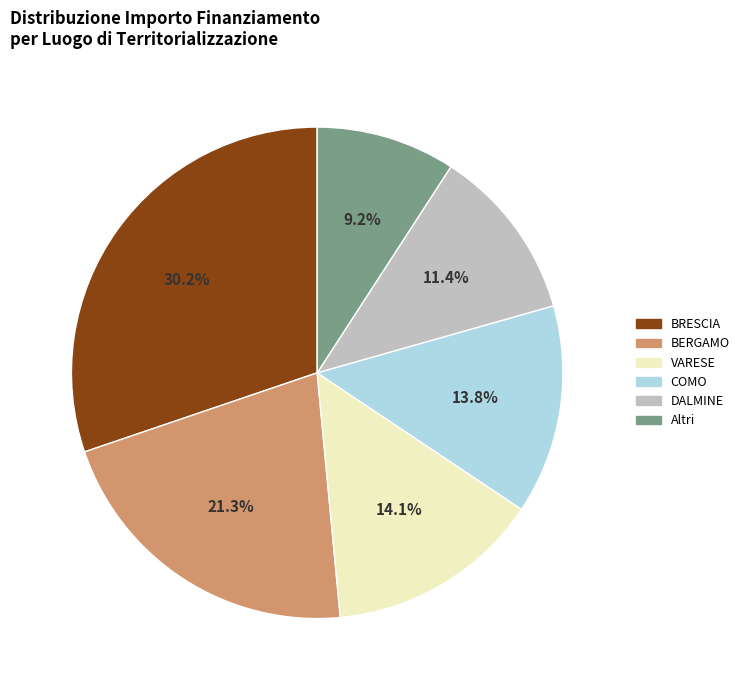

What is the ratio of the value at Altri to the value at COMO?

0.7